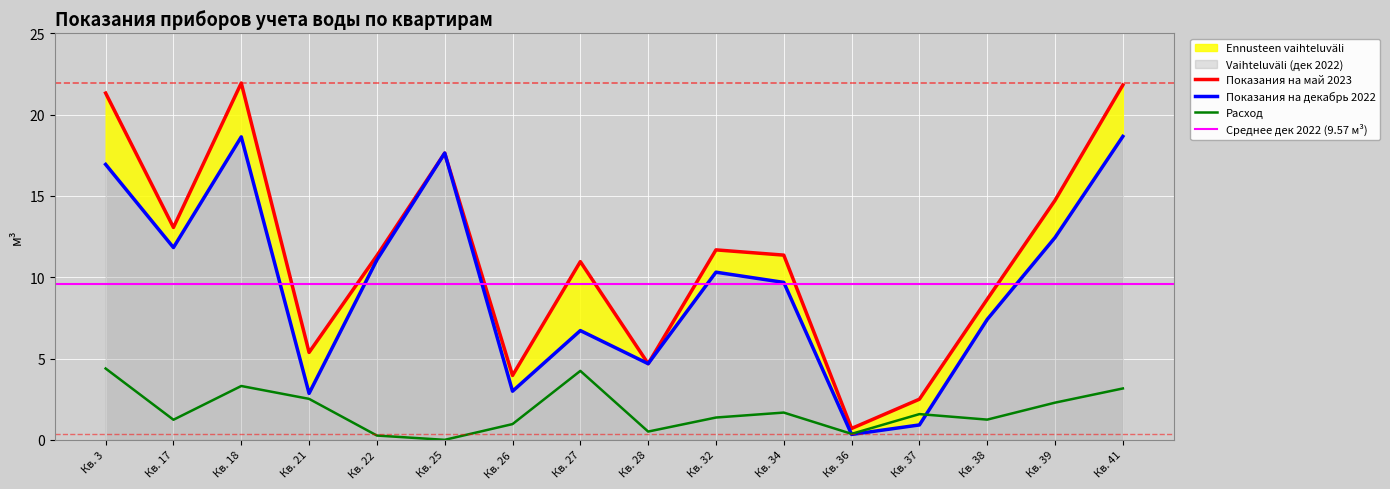

Reading left to right, transcribe all the data shown in this chart.

Показания на декабрь 2022: 16.9	11.8	18.6	2.9	11.1	17.6	3.0	6.7	4.7	10.3	9.7	0.3	0.9	7.4	12.4	18.7
Показания на май 2023: 21.3	13.1	21.9	5.4	11.3	17.6	4.0	11.0	4.7	11.7	11.4	0.7	2.5	8.6	14.7	21.8
Расход: 4.4	1.2	3.3	2.5	0.3	0.0	1.0	4.2	0.5	1.4	1.7	0.4	1.6	1.2	2.3	3.2